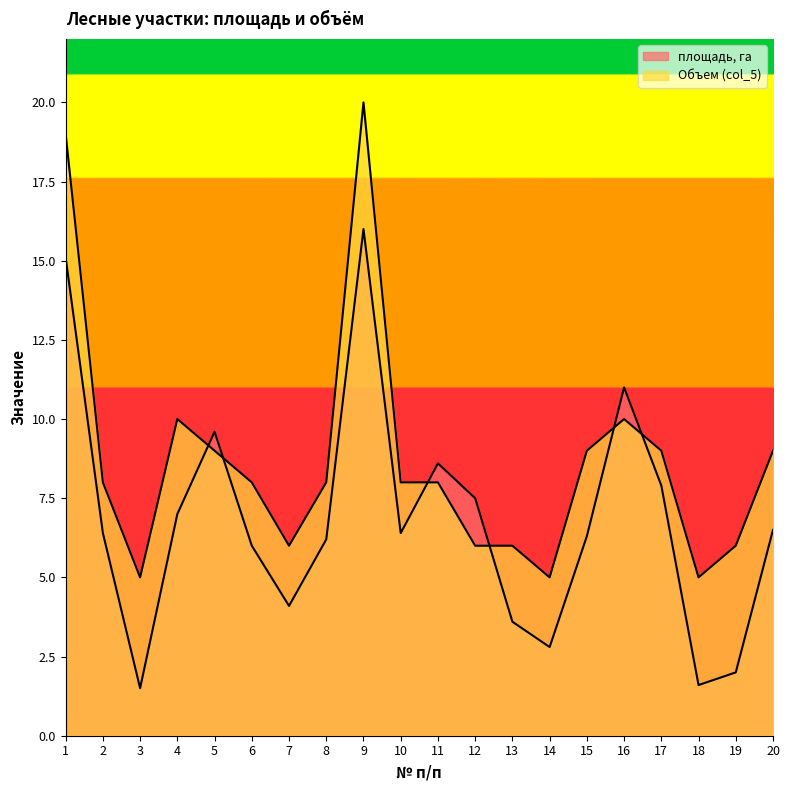

True or false: Объем (col_5) has a value of 10.0 at 16.

True